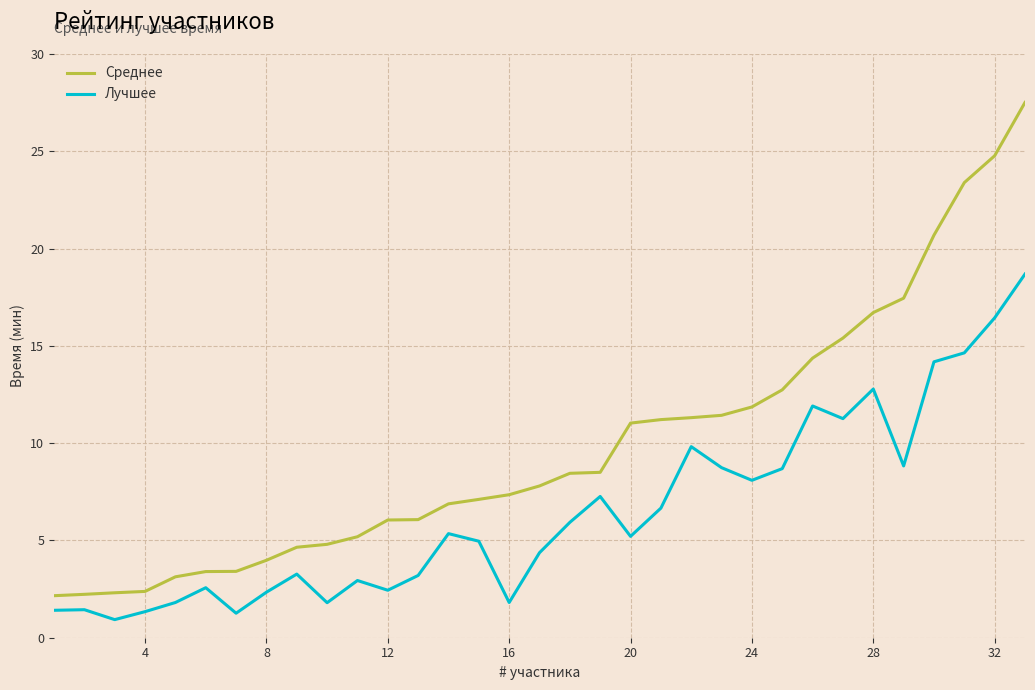

How many lines are shown in the chart?

2